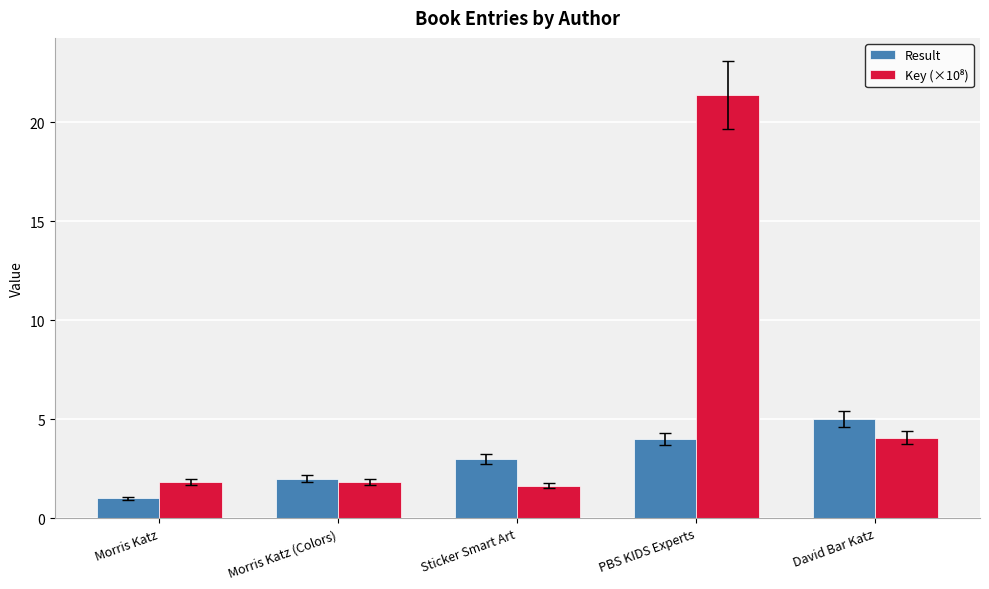

At how many categories does at least one series exceed 18?

1